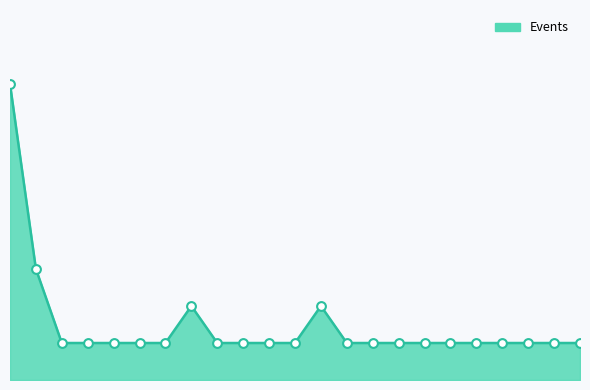

Does the chart have visible grid lines?

No